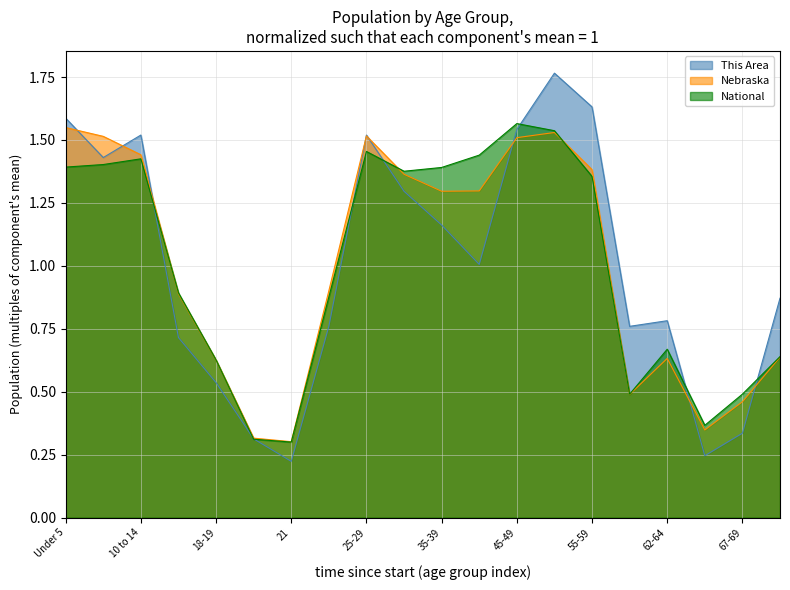

What position from the left is 70-74?

20